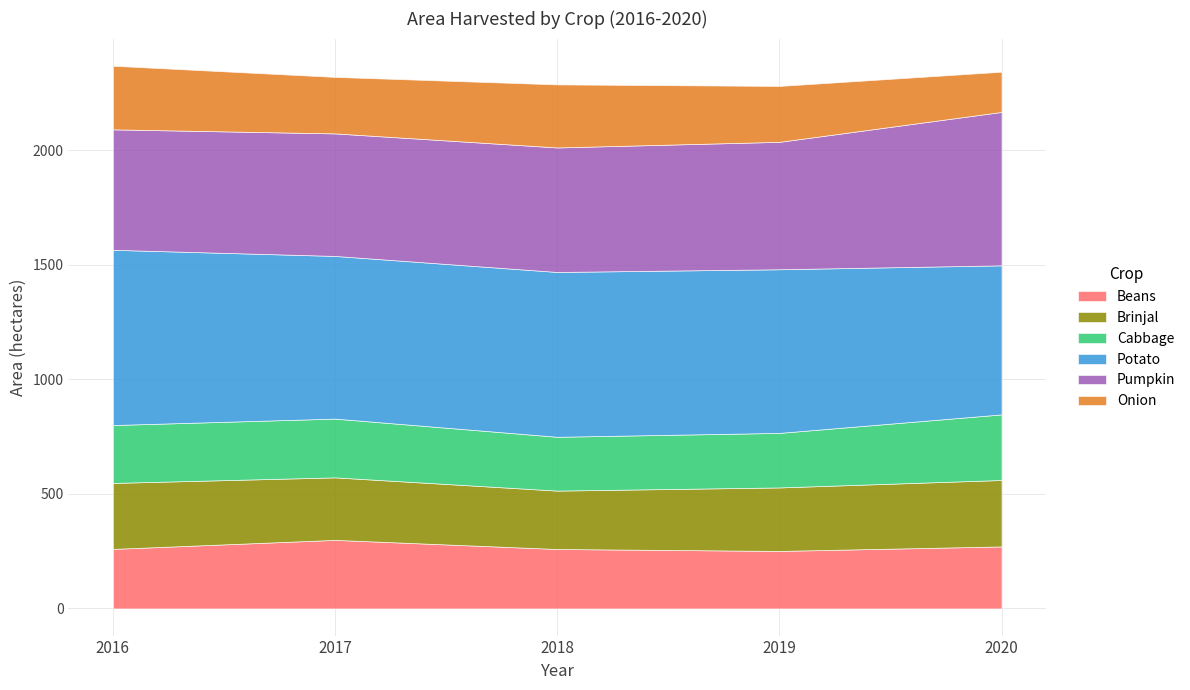

Which category has the lowest value in the Potato series?

2020